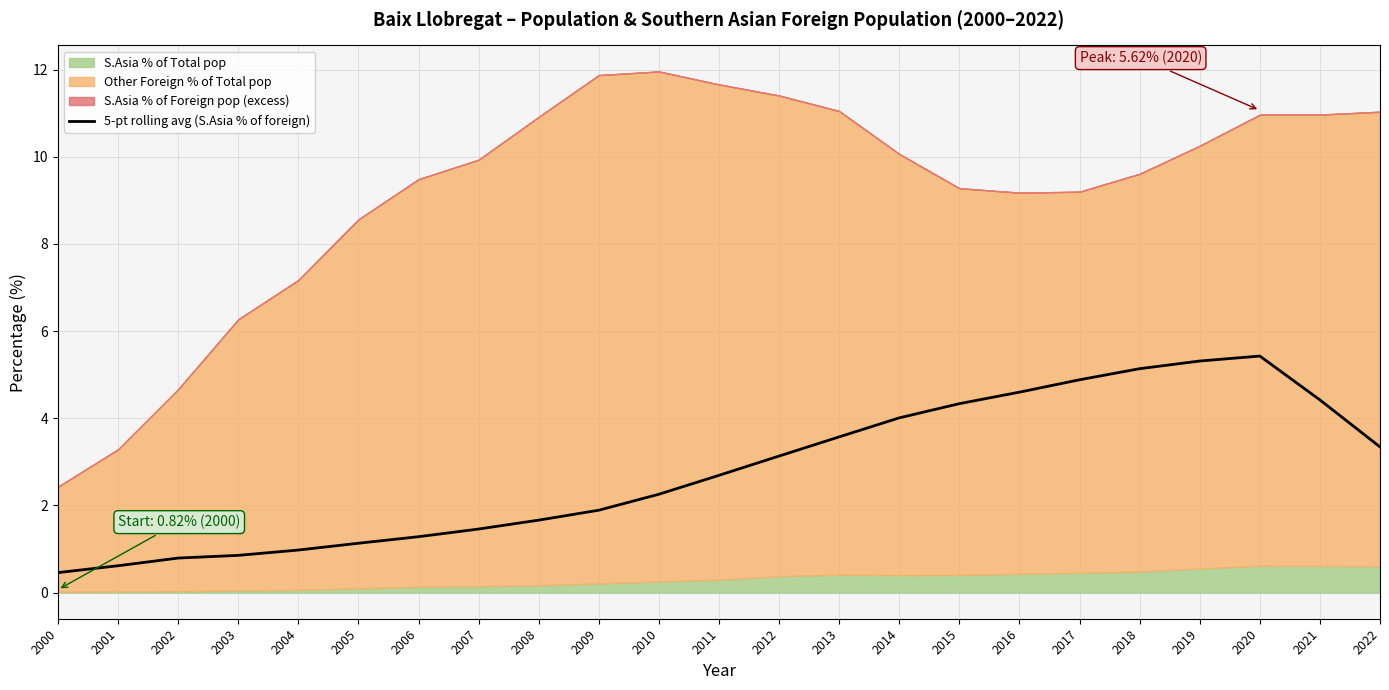

What is the ratio of the value at 2019 to the value at 2012?

1.7